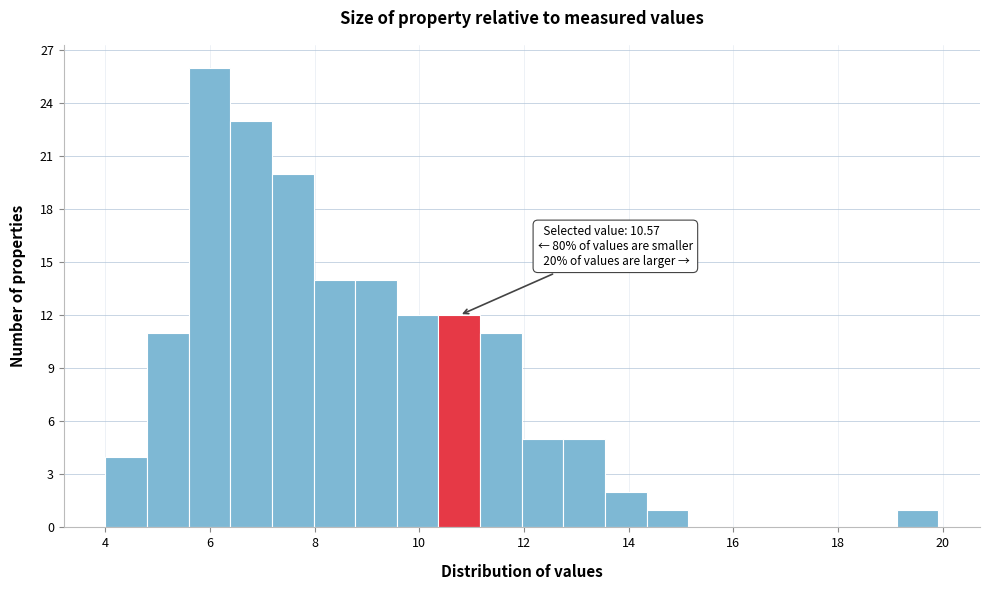

Read against the x-axis, roughly where is the centre of the tallest bar?

6.0